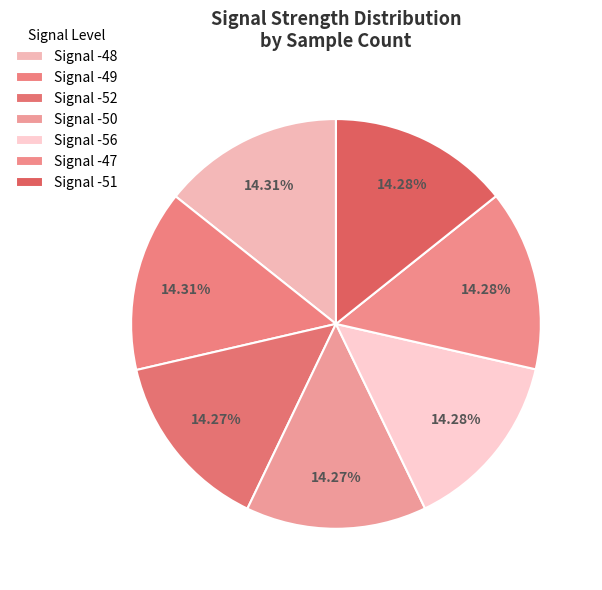

How many segments does this pie chart have?

7